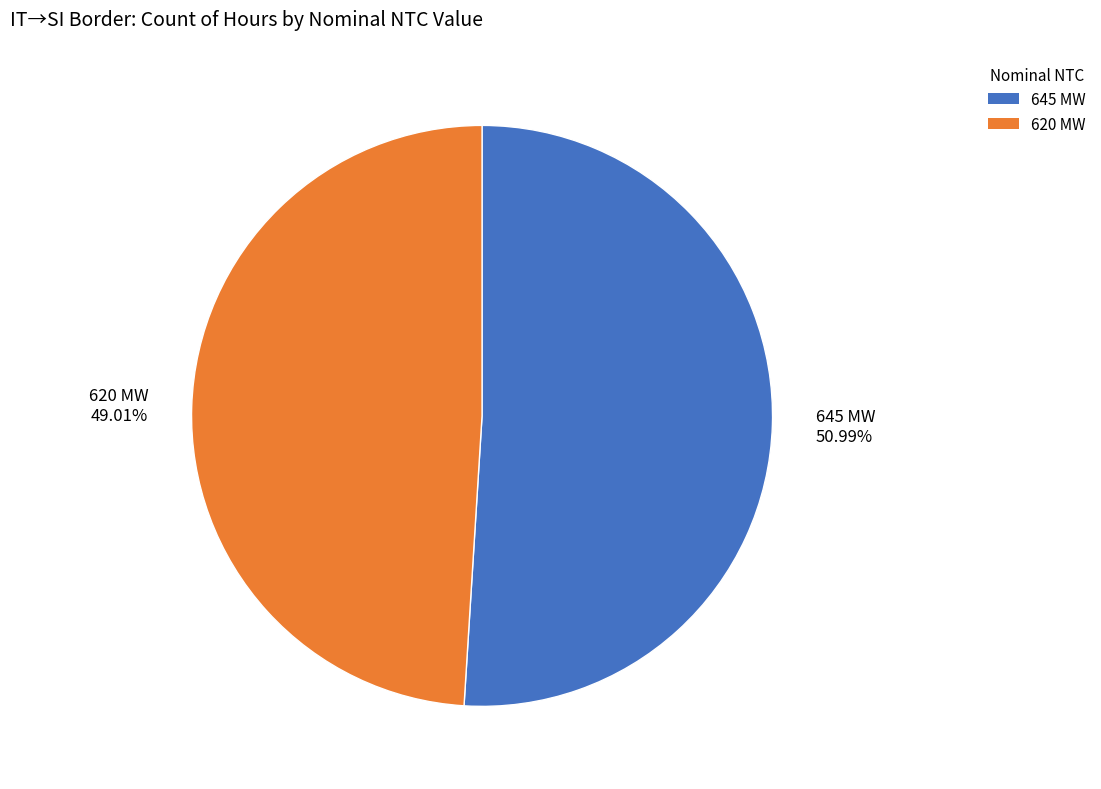

Which category accounts for the majority?

645